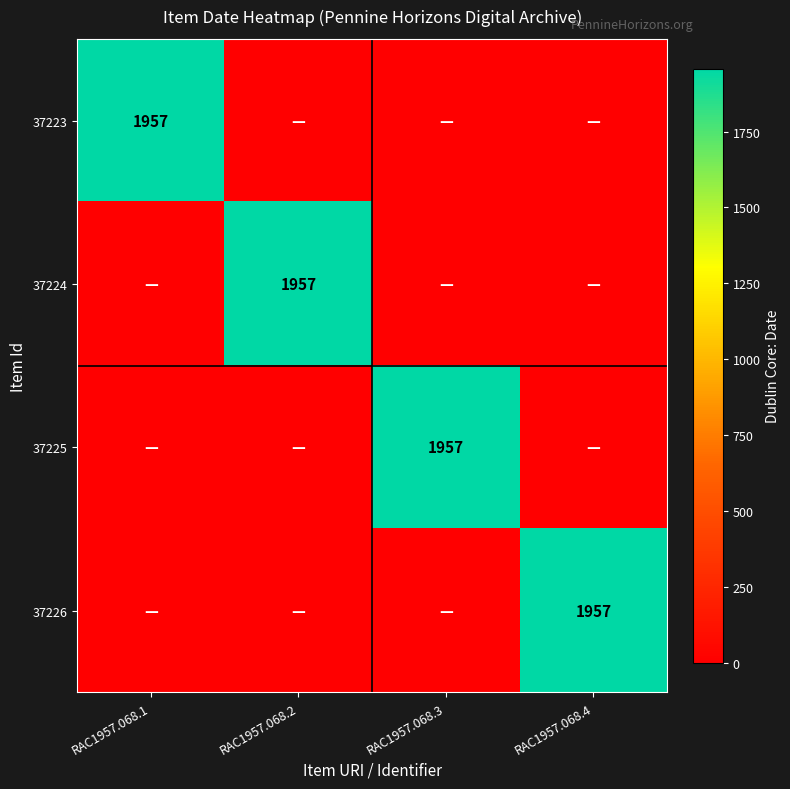

What is the spread (max minus min) of values at RAC1957.068.4?

1957